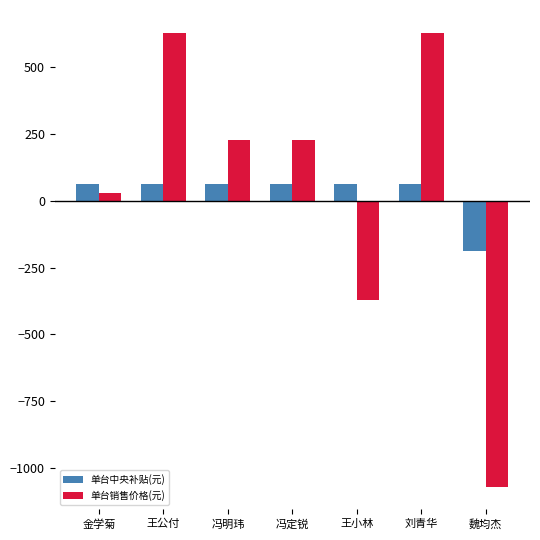

What is the greatest value displayed?

630.0